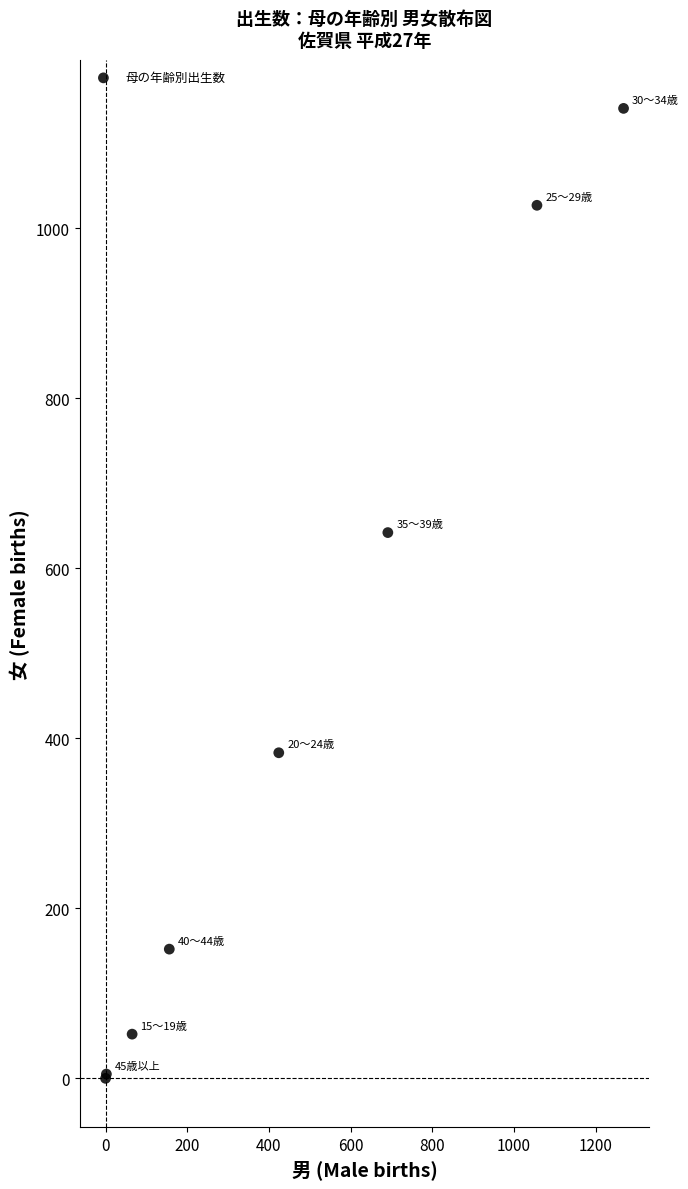

What Y value in the scatter plot is closest to 570?

642